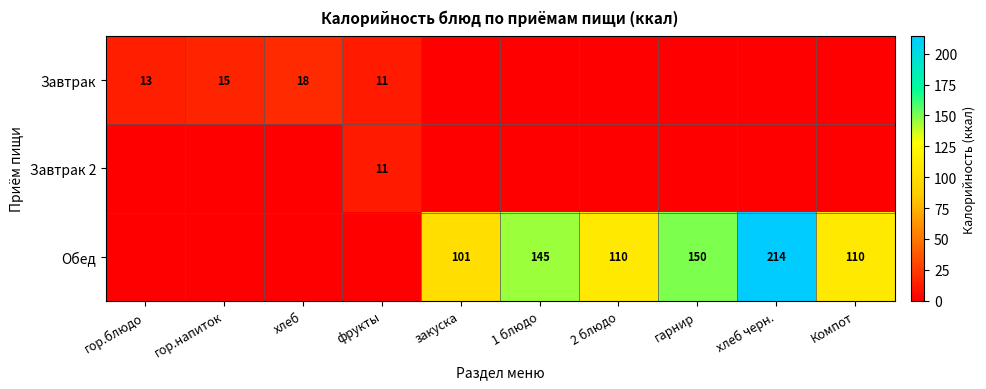

True or false: Завтрак has a value of 15 at гор.напиток.

True